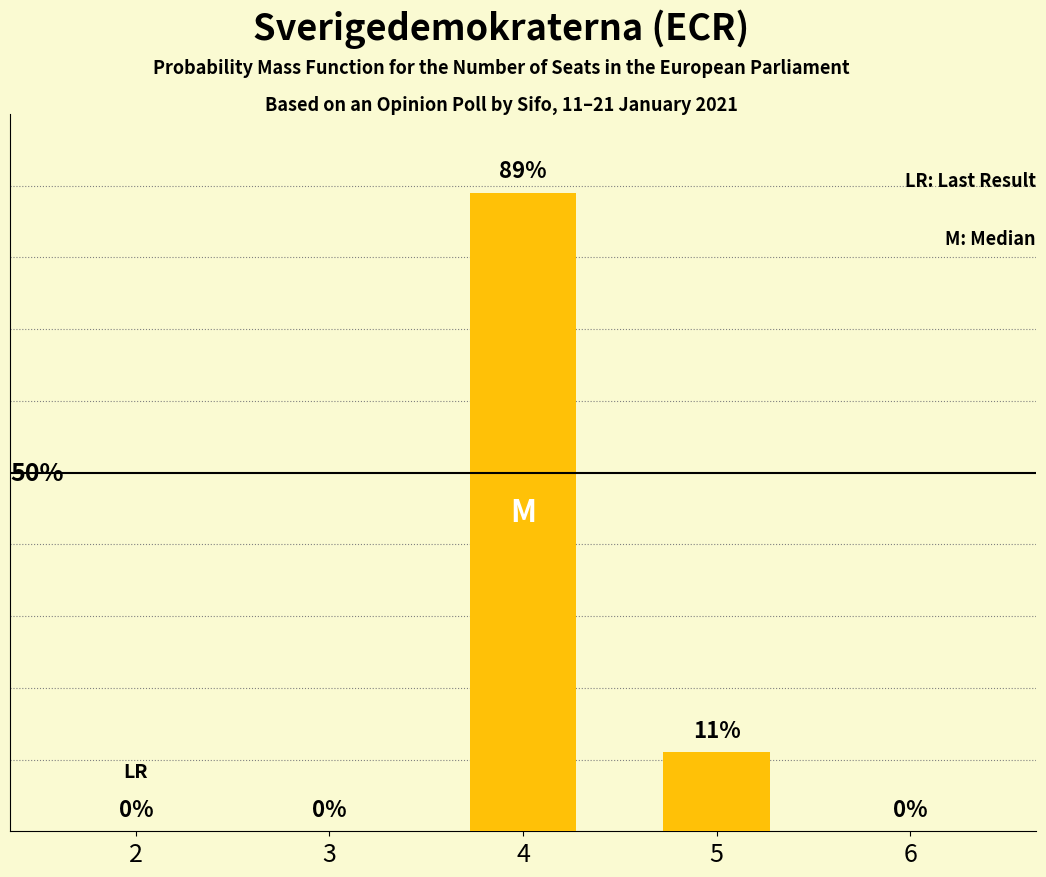

How many series are shown in this chart?

1